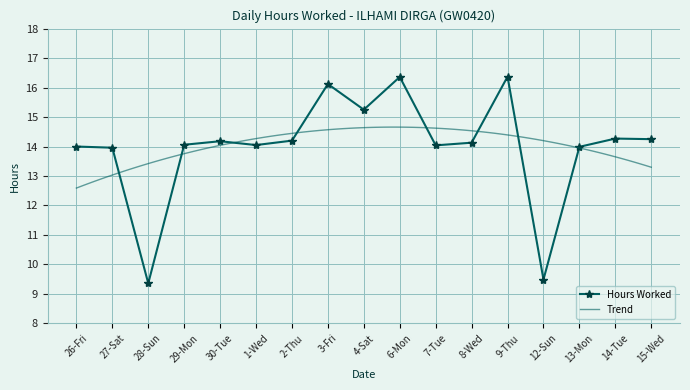

Is it true that the value at 8-Wed is 4.2?

False